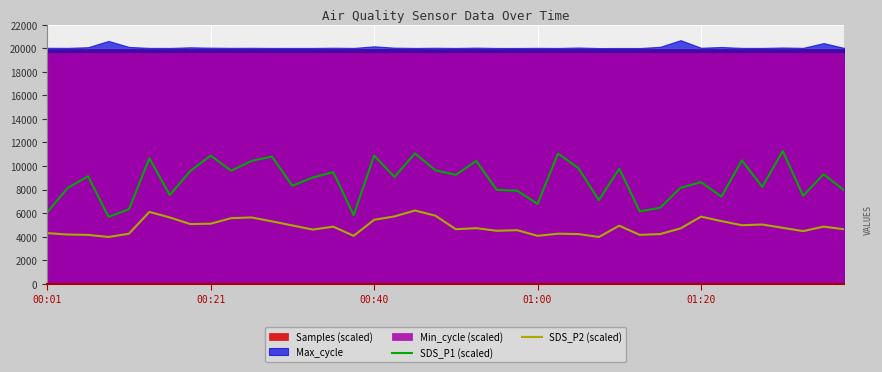

True or false: SDS_P1 (scaled) and SDS_P2 (scaled) cross at least once.

False